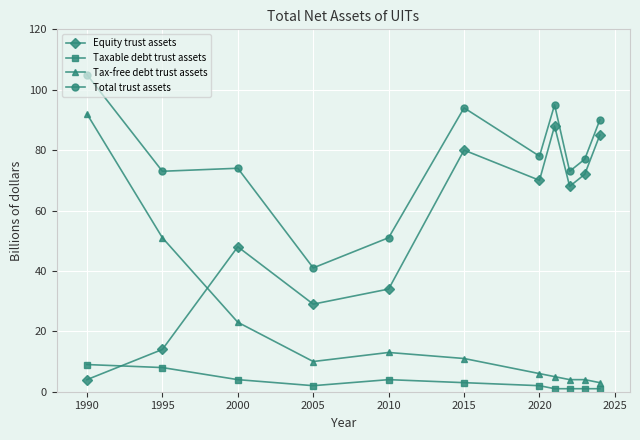

How many lines are shown in the chart?

4